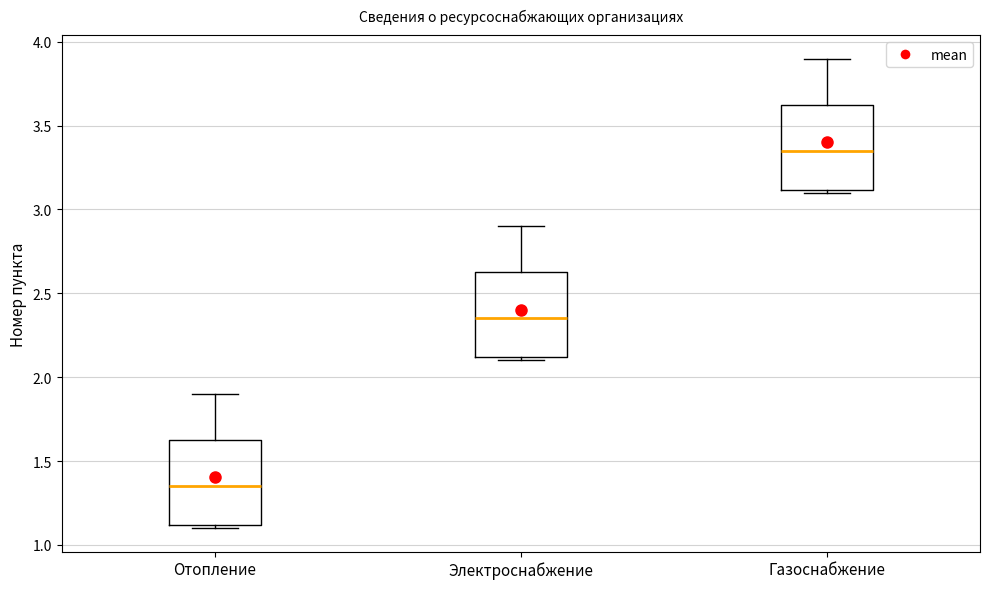

Reading left to right, transcribe this box plot: for each box, give where its median line is, the range the box spans, and where its two whiskers end, as read against the y-axis. The values are not printed on the chart, so give them approximately, as read against the axis.

Отопление: median 1.35, box 1.10 to 1.65, whiskers 1.10 (just below the box's lower edge) to 1.90
Электроснабжение: median 2.35, box 2.10 to 2.65, whiskers 2.10 (just below the box's lower edge) to 2.90
Газоснабжение: median 3.35, box 3.10 to 3.65, whiskers 3.10 (just below the box's lower edge) to 3.90